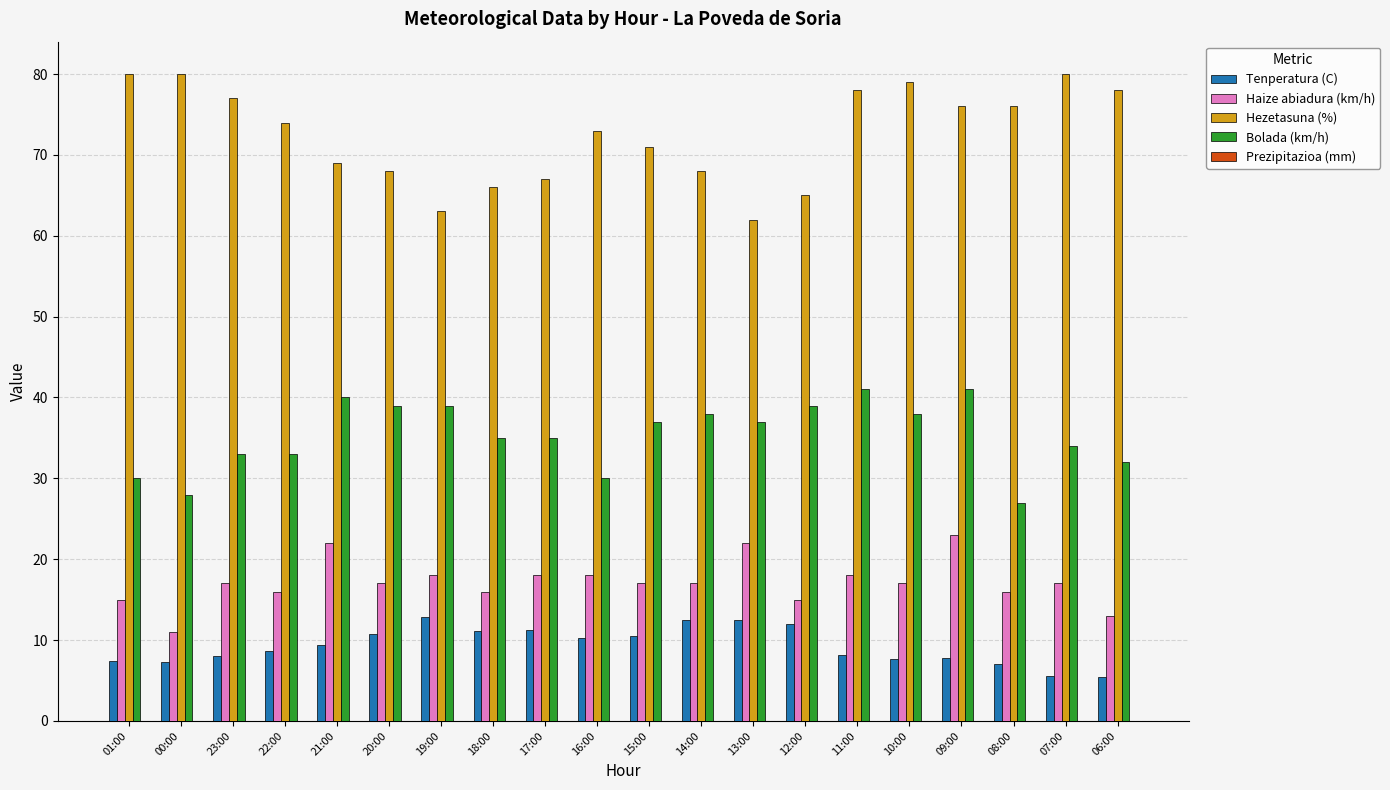

What is the sum of the Haize abiadura (km/h) values at 23:00 and 18:00?

33.0